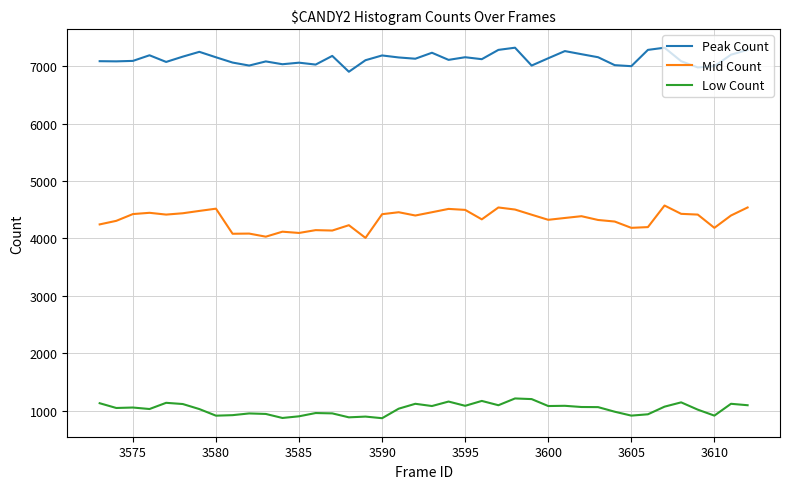

Which series has the largest range (max minus min)?

Mid Count